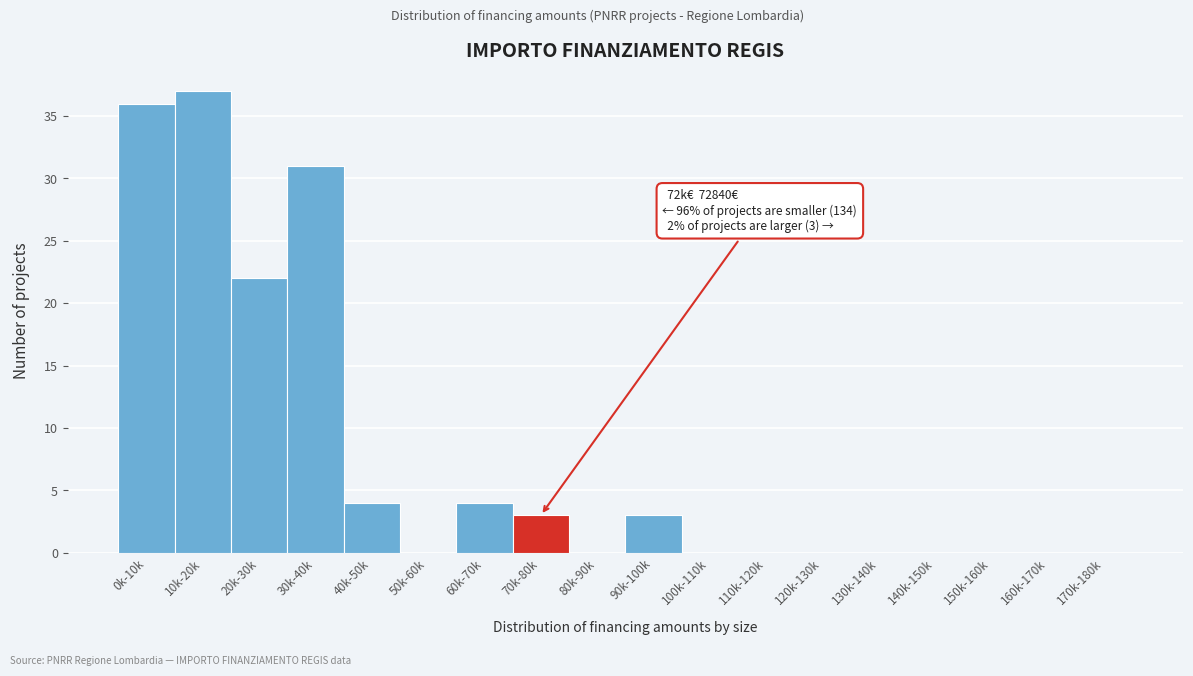

Reading left to right, what are all the values shown in this chart?

0k-10k=36	10k-20k=37	20k-30k=22	30k-40k=31	40k-50k=4	50k-60k=0	60k-70k=4	70k-80k=3	80k-90k=0	90k-100k=3	100k-110k=0	110k-120k=0	120k-130k=0	130k-140k=0	140k-150k=0	150k-160k=0	160k-170k=0	170k-180k=0